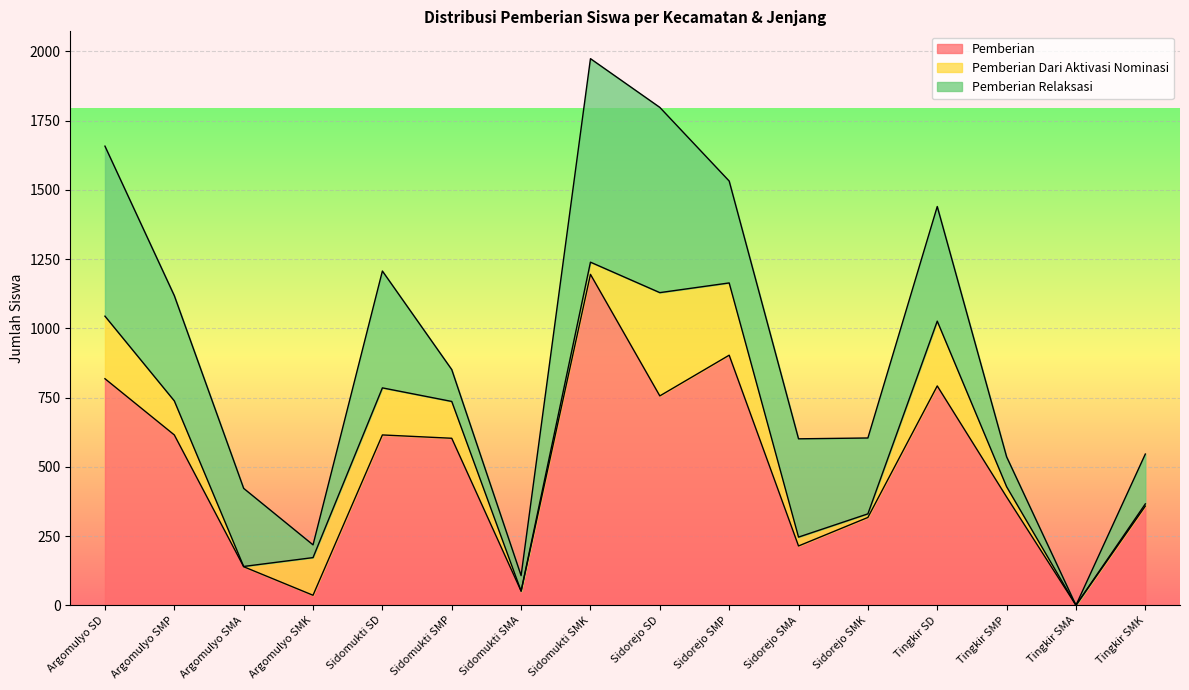

At which category does Pemberian reach its first local valley?

Argomulyo SMK